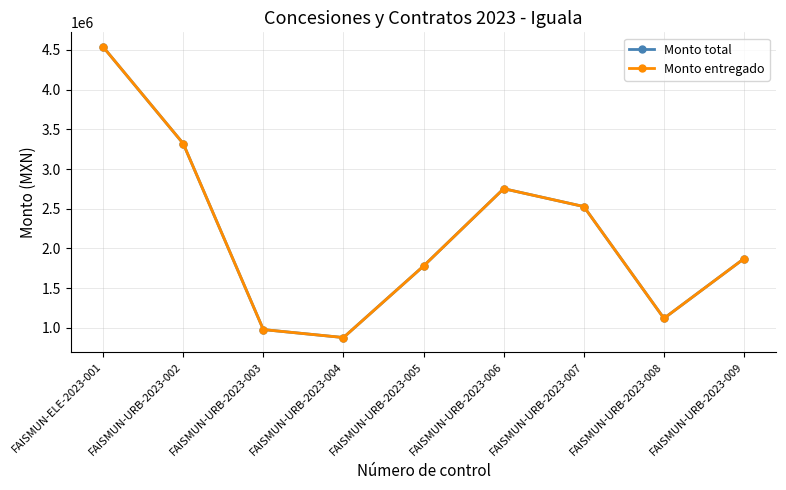

What is the difference between the Monto entregado values at FAISMUN-URB-2023-008 and FAISMUN-URB-2023-009?

752303.7